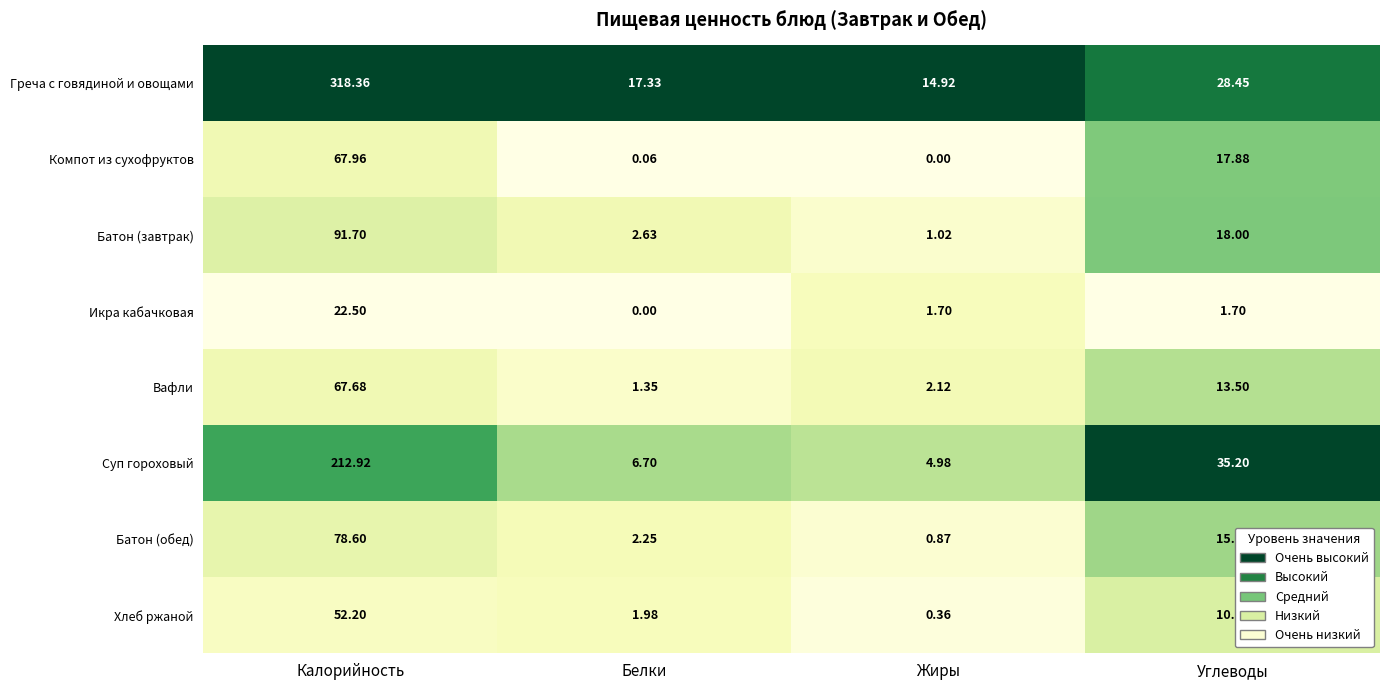

At Жиры, list the series in order from smallest to largest.

Компот из сухофруктов, Хлеб ржаной, Батон (обед), Батон (завтрак), Икра кабачковая, Вафли, Суп гороховый, Греча с говядиной и овощами